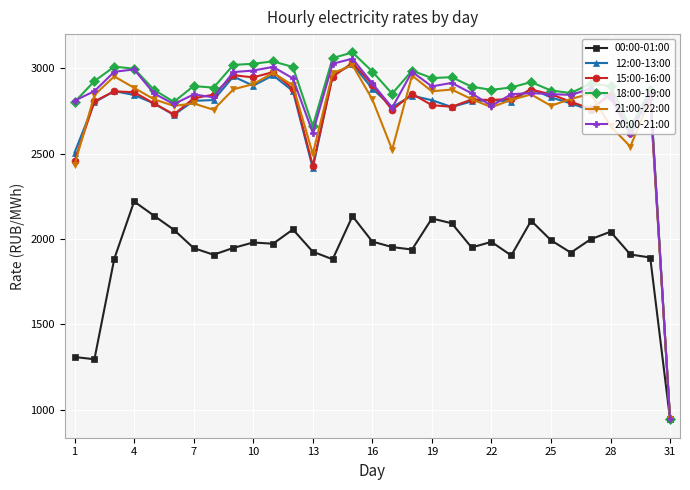

What is the maximum value for 18:00-19:00?

3092.9